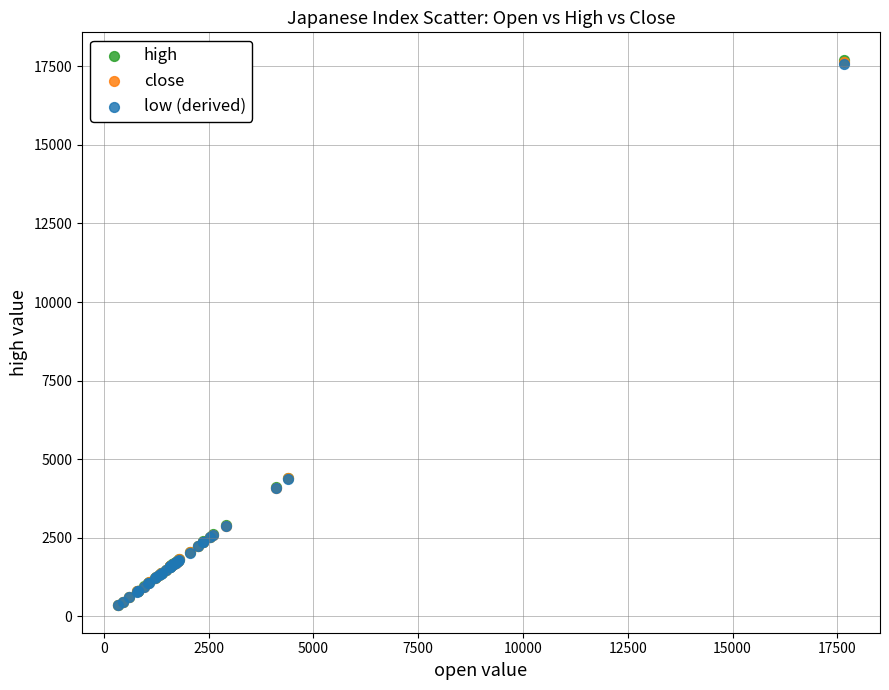

What are all the series names shown in the legend?

high, close, low (derived)